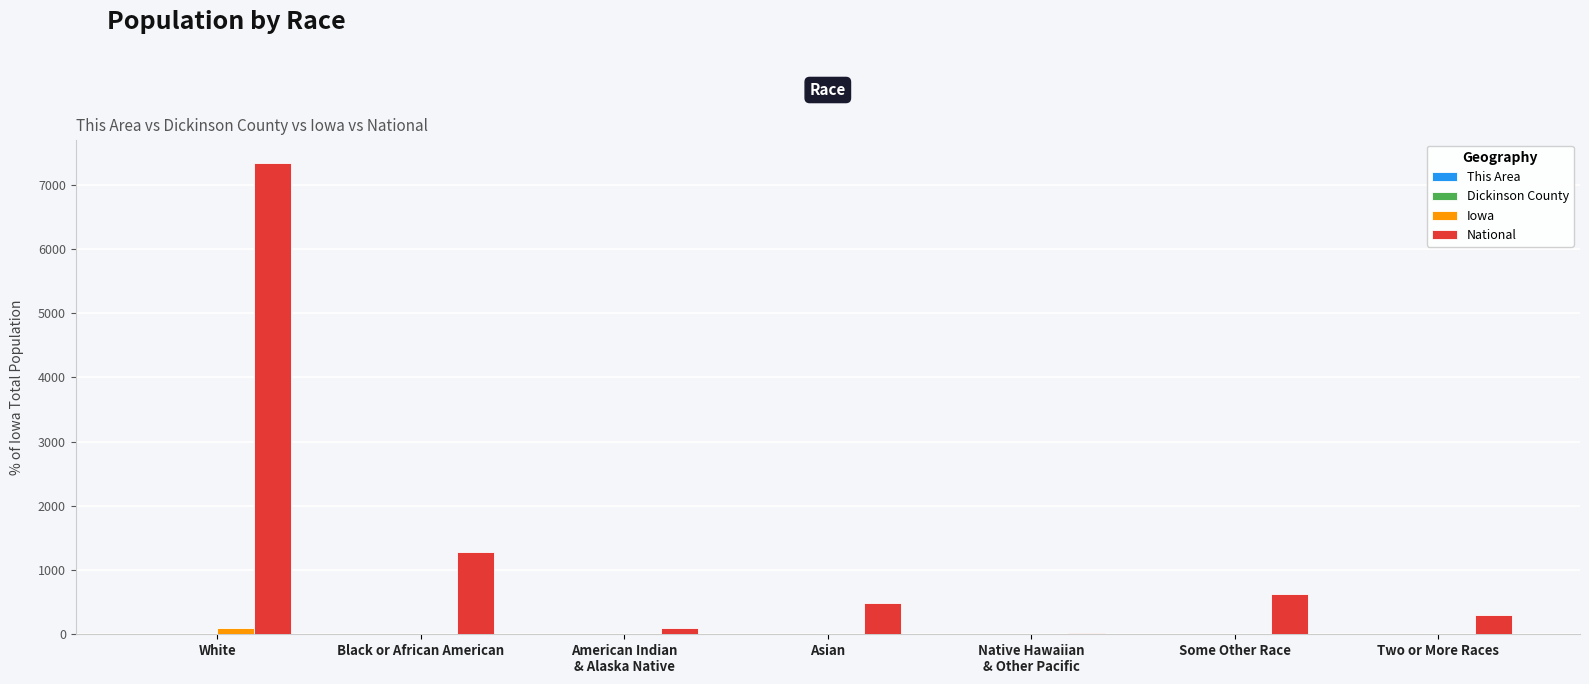

What is the sum of all National values?

10134.9